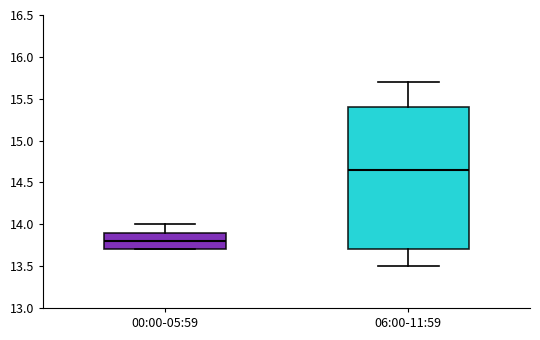

Which box's median line is the highest?

06:00-11:59